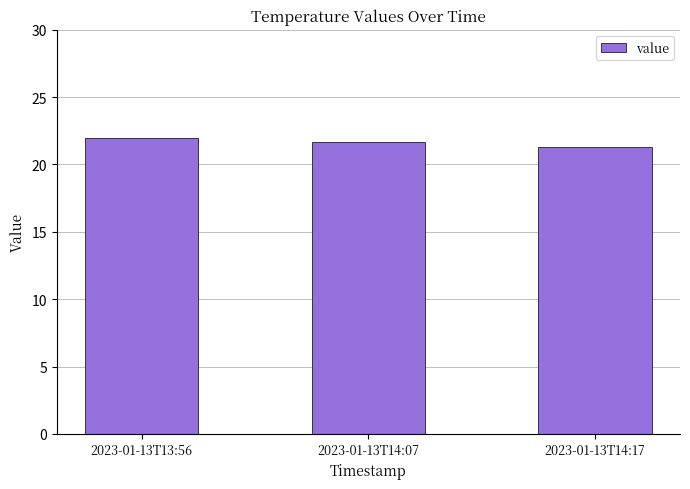

Approximately how many times larger is the value at 2023-01-13T14:17 compared to 2023-01-13T13:56?

1.0